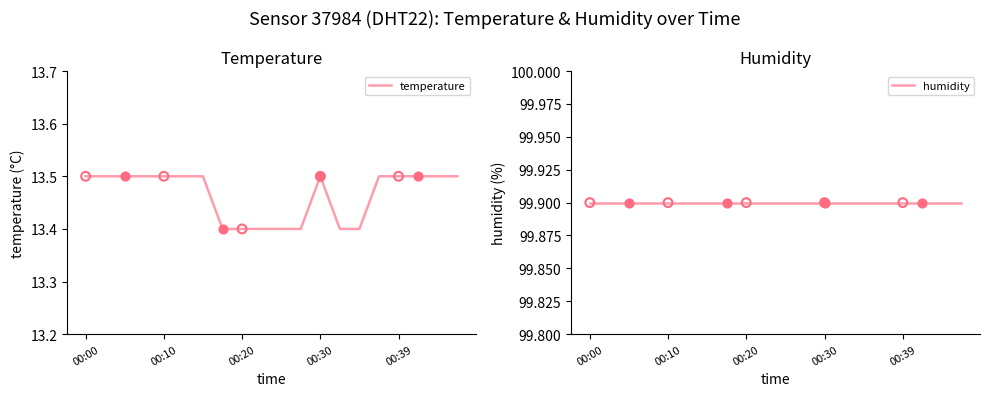

At which category is the sum across all series the highest?

00:00